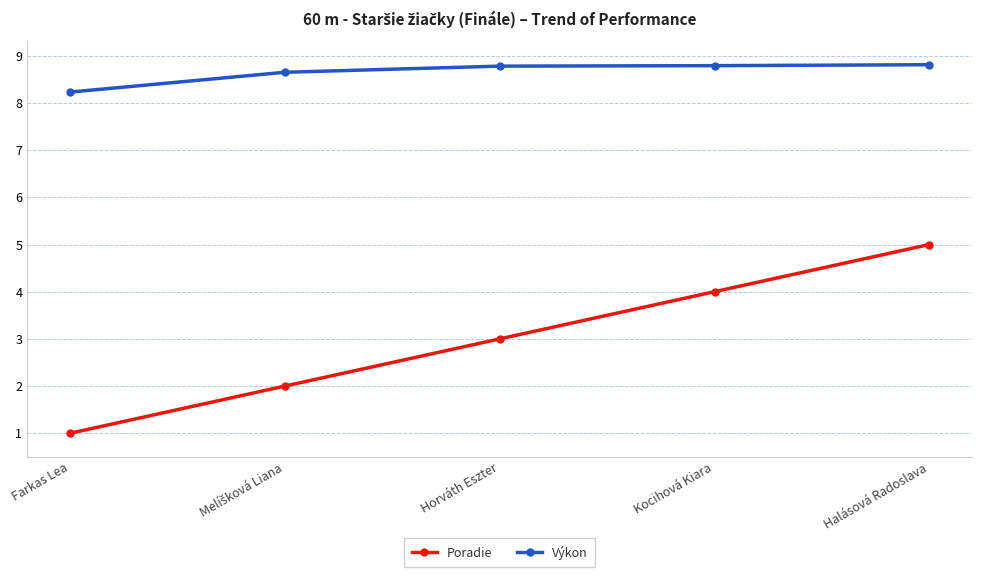

Which series has the largest total across all categories?

Výkon